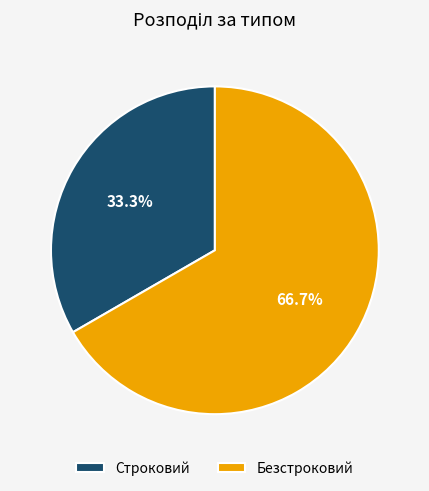

What percentage is the Строковий slice, to the nearest percent?

33%